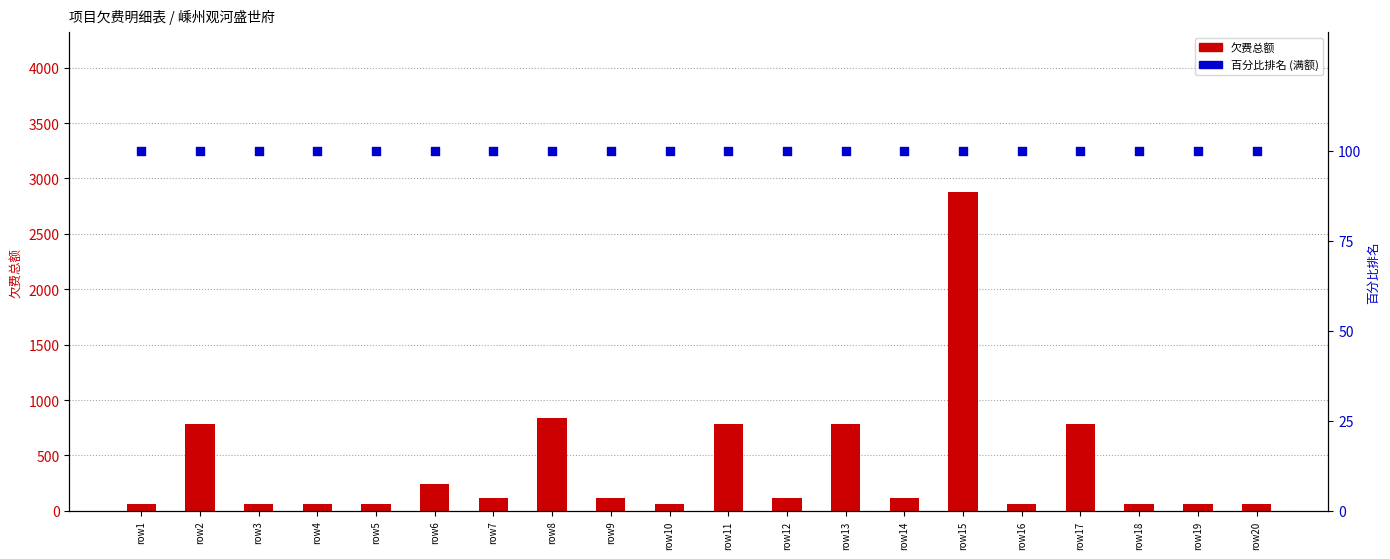

Is the value of 欠费总额 at row1 greater than the value of 百分比排名 at row17?

No